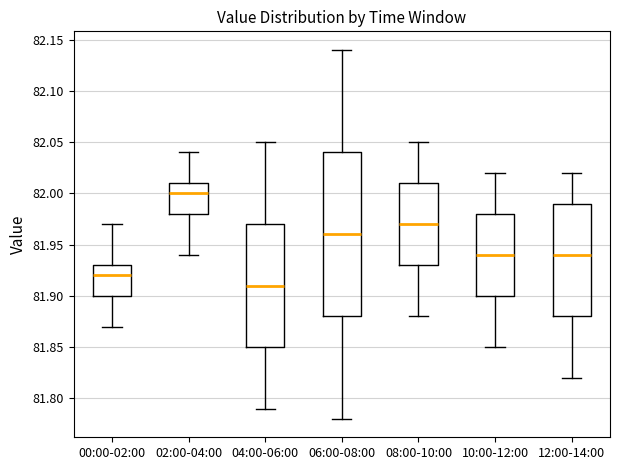

Reading left to right, read every box against the y-axis: the position of its median line, the range the box covers, and the ends of its whiskers. The values are not printed on the chart, so give them approximately, as read against the axis.

00:00-02:00: median 81.92, box 81.90 to 81.93, whiskers 81.87 to 81.97
02:00-04:00: median 82.00, box 81.98 to 82.01, whiskers 81.94 to 82.04
04:00-06:00: median 81.91, box 81.85 to 81.97, whiskers 81.79 to 82.05
06:00-08:00: median 81.96, box 81.88 to 82.04, whiskers 81.78 to 82.14
08:00-10:00: median 81.97, box 81.93 to 82.01, whiskers 81.88 to 82.05
10:00-12:00: median 81.94, box 81.90 to 81.98, whiskers 81.85 to 82.02
12:00-14:00: median 81.94, box 81.88 to 81.99, whiskers 81.82 to 82.02